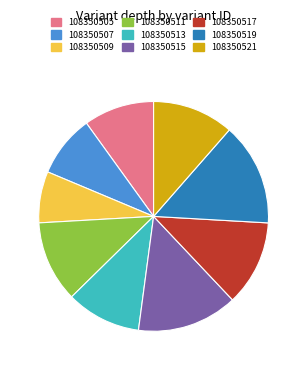

Count the number of slices in the pie.

9